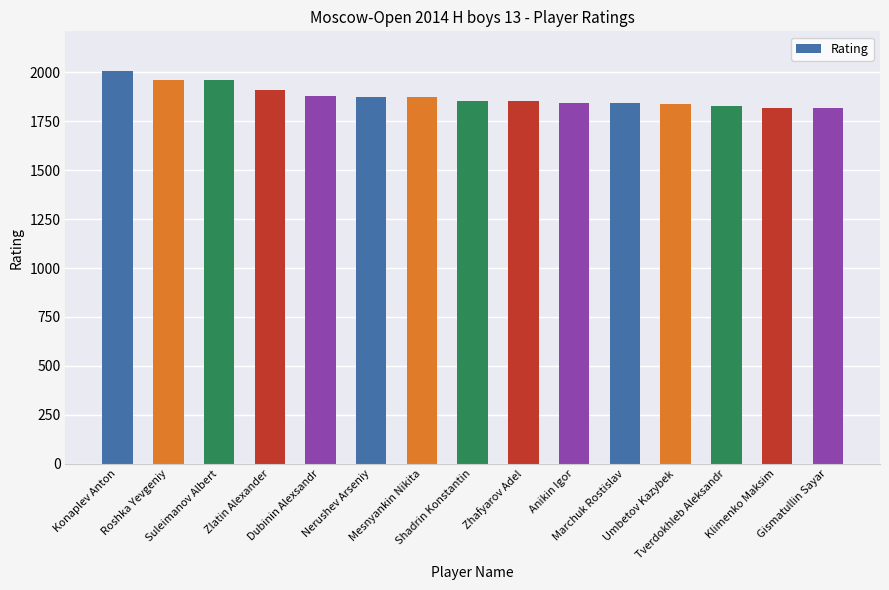

What is the maximum value shown in the chart?

2008